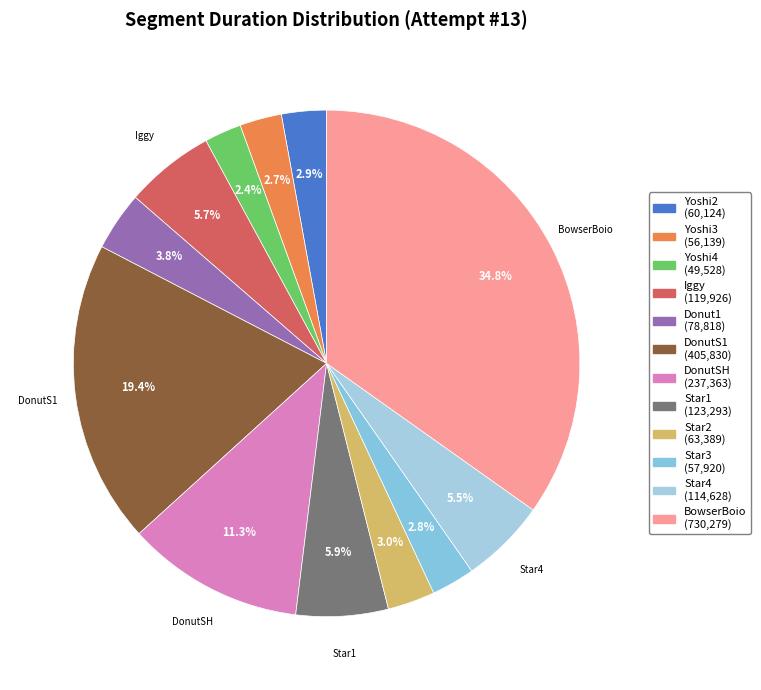

Rank the categories by value from lowest to highest.

Yoshi4, Yoshi3, Star3, Yoshi2, Star2, Donut1, Star4, Iggy, Star1, DonutSH, DonutS1, BowserBoio